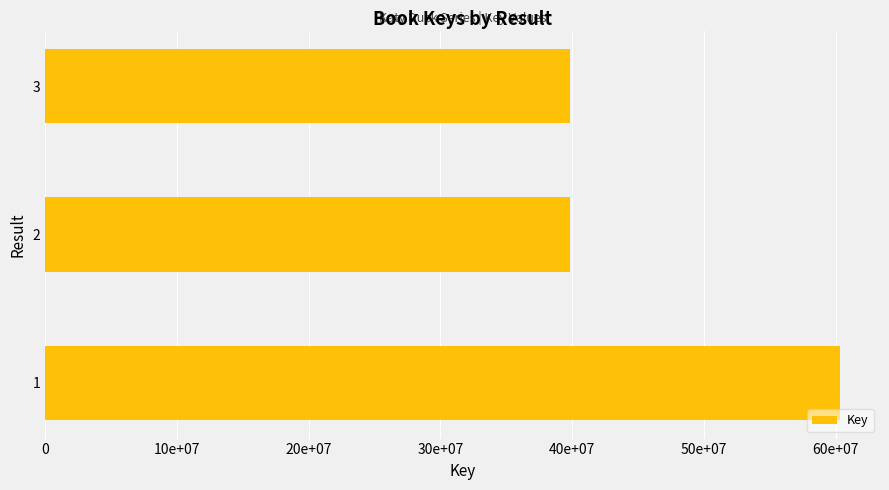

Does the chart contain stacked bars?

No